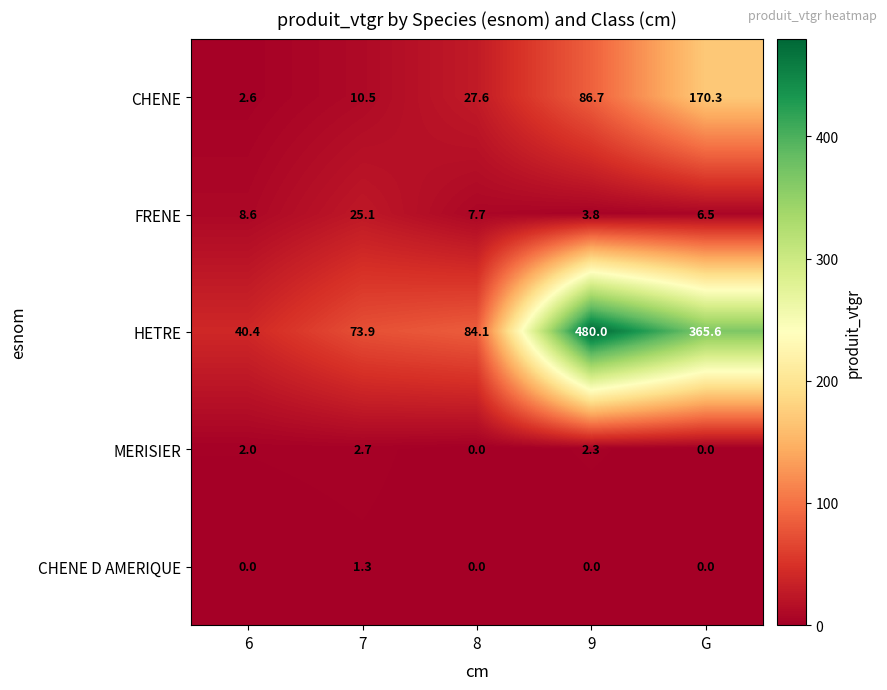

Which series has the largest total across all categories?

HETRE